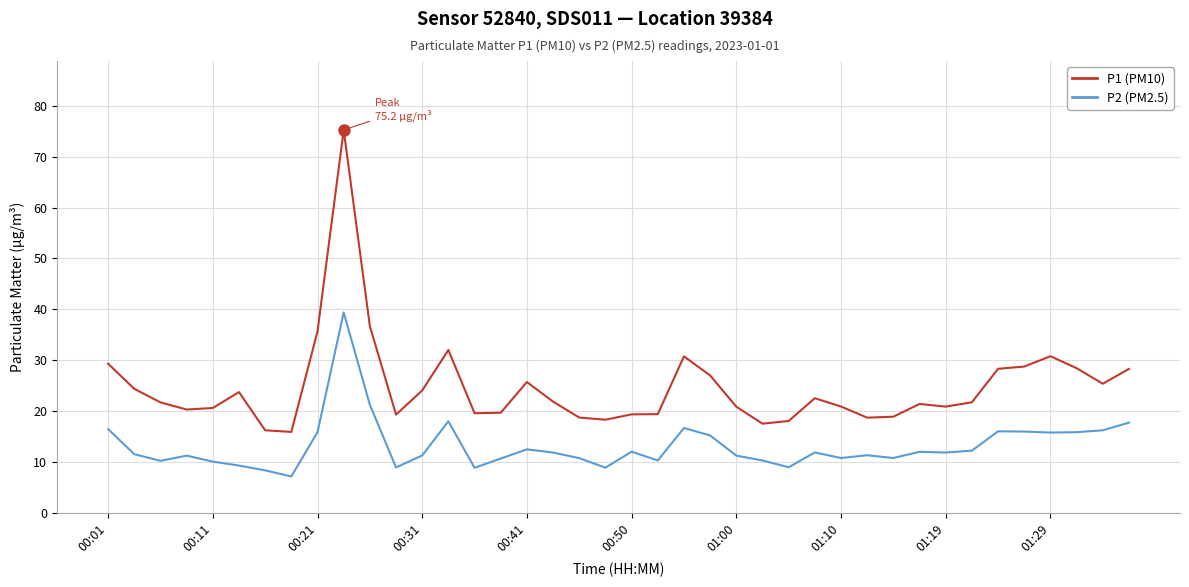

True or false: P2 (PM2.5) has more than 1 interior local peaks.

True